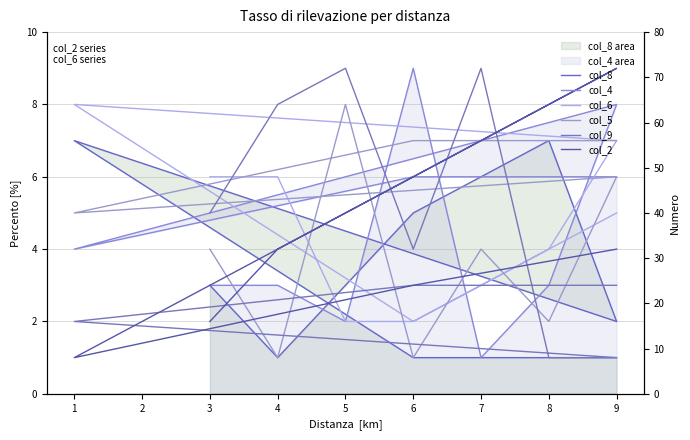

In col_6, how many points are higher than both neighbors (excluding endpoints)?

1